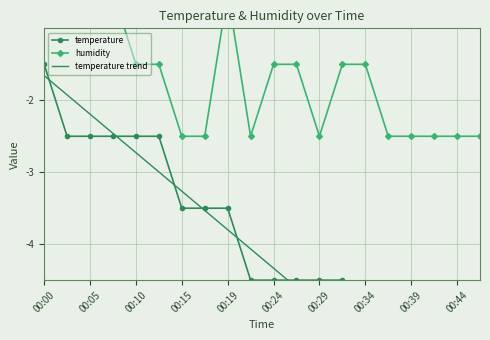

At how many categories does at least one series exceed -2?

11